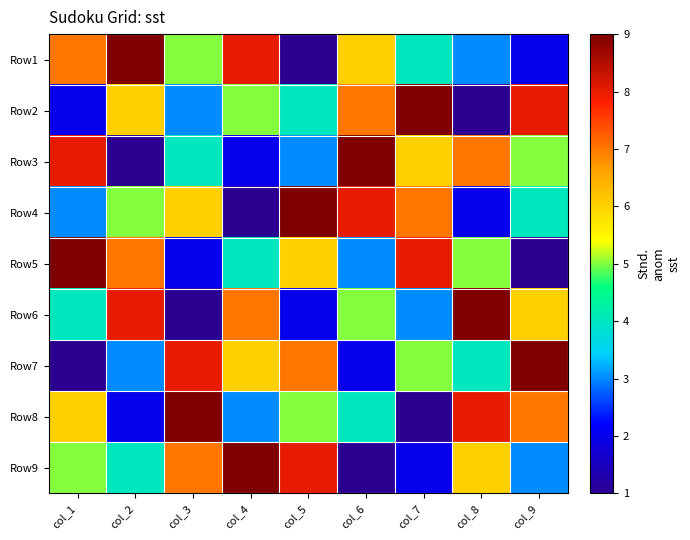

Reading left to right, list all the values displayed in this chart.

Row1: col_1=7	col_2=9	col_3=5	col_4=8	col_5=1	col_6=6	col_7=4	col_8=3	col_9=2
Row2: col_1=2	col_2=6	col_3=3	col_4=5	col_5=4	col_6=7	col_7=9	col_8=1	col_9=8
Row3: col_1=8	col_2=1	col_3=4	col_4=2	col_5=3	col_6=9	col_7=6	col_8=7	col_9=5
Row4: col_1=3	col_2=5	col_3=6	col_4=1	col_5=9	col_6=8	col_7=7	col_8=2	col_9=4
Row5: col_1=9	col_2=7	col_3=2	col_4=4	col_5=6	col_6=3	col_7=8	col_8=5	col_9=1
Row6: col_1=4	col_2=8	col_3=1	col_4=7	col_5=2	col_6=5	col_7=3	col_8=9	col_9=6
Row7: col_1=1	col_2=3	col_3=8	col_4=6	col_5=7	col_6=2	col_7=5	col_8=4	col_9=9
Row8: col_1=6	col_2=2	col_3=9	col_4=3	col_5=5	col_6=4	col_7=1	col_8=8	col_9=7
Row9: col_1=5	col_2=4	col_3=7	col_4=9	col_5=8	col_6=1	col_7=2	col_8=6	col_9=3